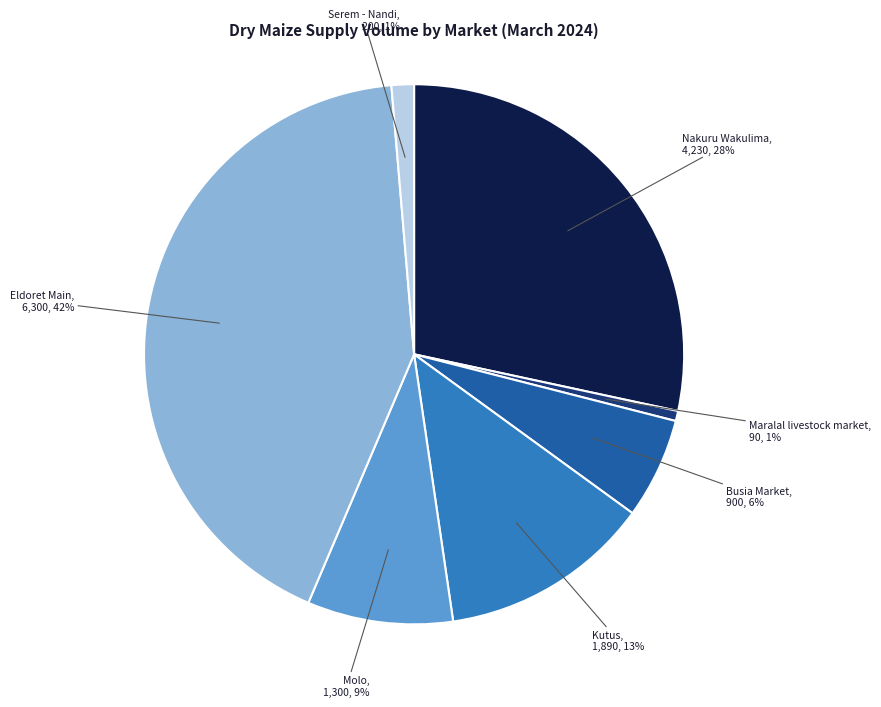

Does Eldoret Main account for over 50% of the chart?

No